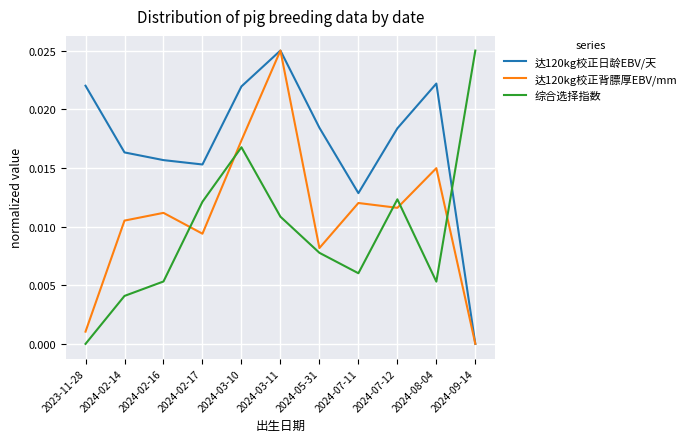

How many times do 达120kg校正日龄EBV/天 and 综合选择指数 cross each other?

1